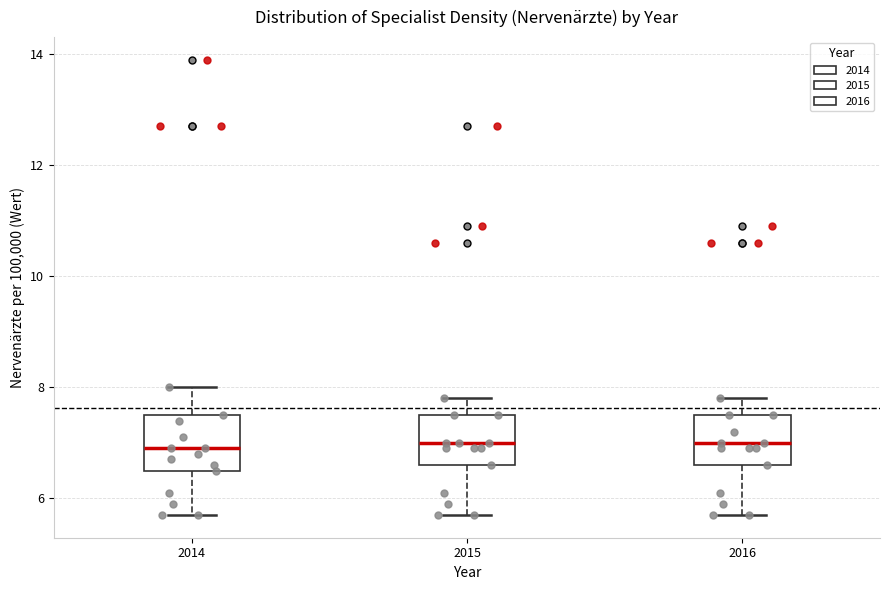

Reading left to right, transcribe this box plot: for each box, give where its median line is, the range the box spans, and where its two whiskers end, as read against the y-axis. The values are not printed on the chart, so give them approximately, as read against the axis.

2014: median 7.0, box 6.6 to 7.6, whiskers 5.8 to 8.0
2015: median 7.0, box 6.6 to 7.6, whiskers 5.8 to 7.8
2016: median 7.0, box 6.6 to 7.6, whiskers 5.8 to 7.8